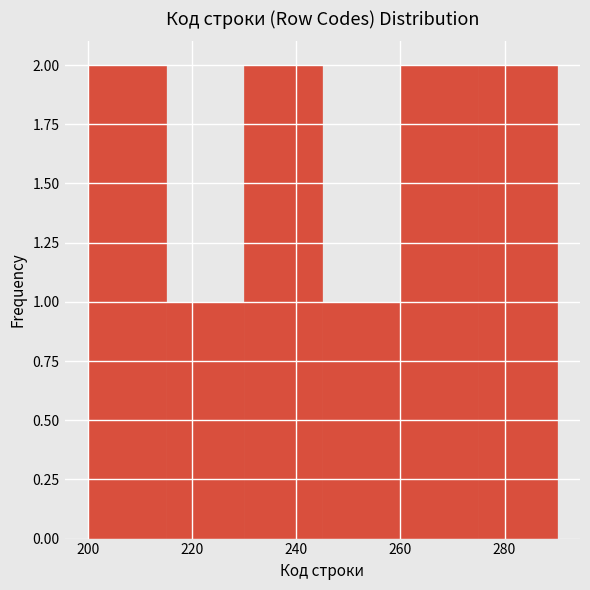

Reading left to right, list every bar in this chart as the range it spans on the x-axis followed by its height. Neither the bar edges nor the heights are printed on the chart, so give them approximately, as read against the axes.

200 to 215: 2
215 to 230: 1
230 to 245: 2
245 to 260: 1
260 to 275: 2
275 to 290: 2